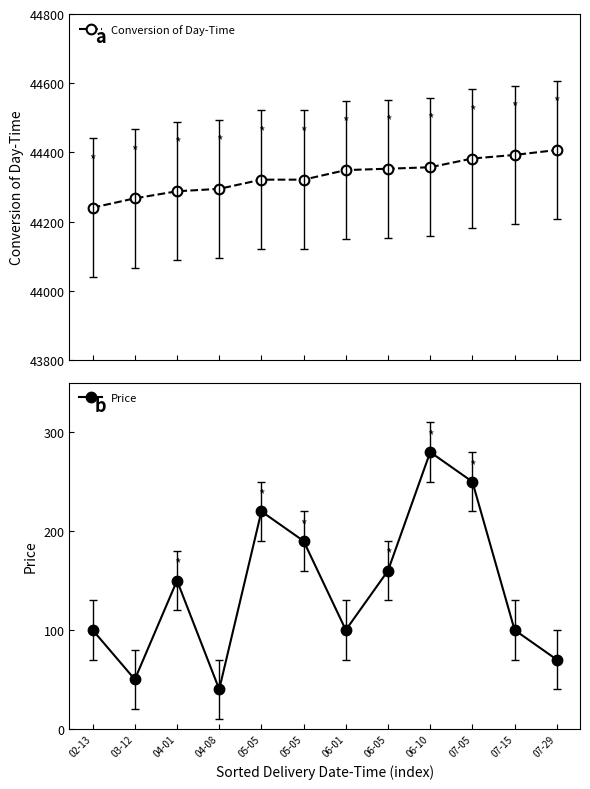

Which category has the lowest value in the Conversion of Day-Time series?

02-13